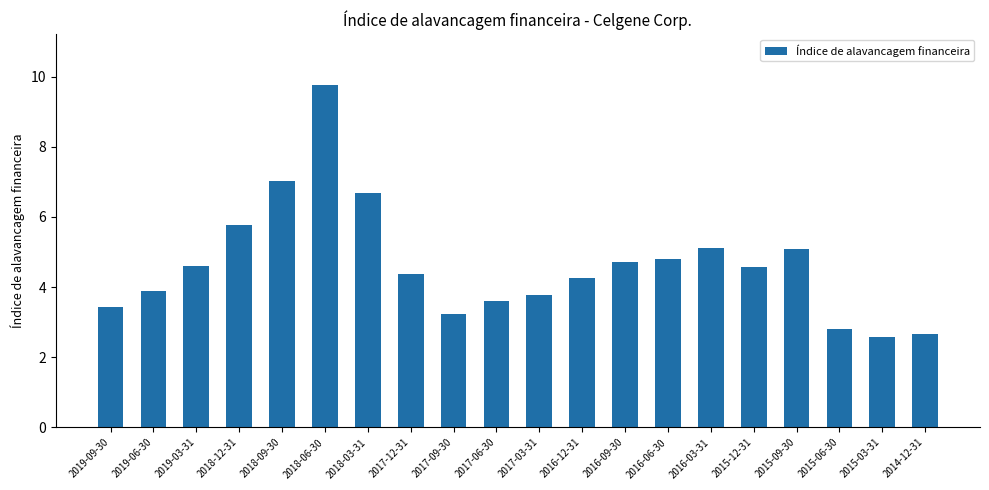

What is the label of the 14th bar from the right?

2018-03-31